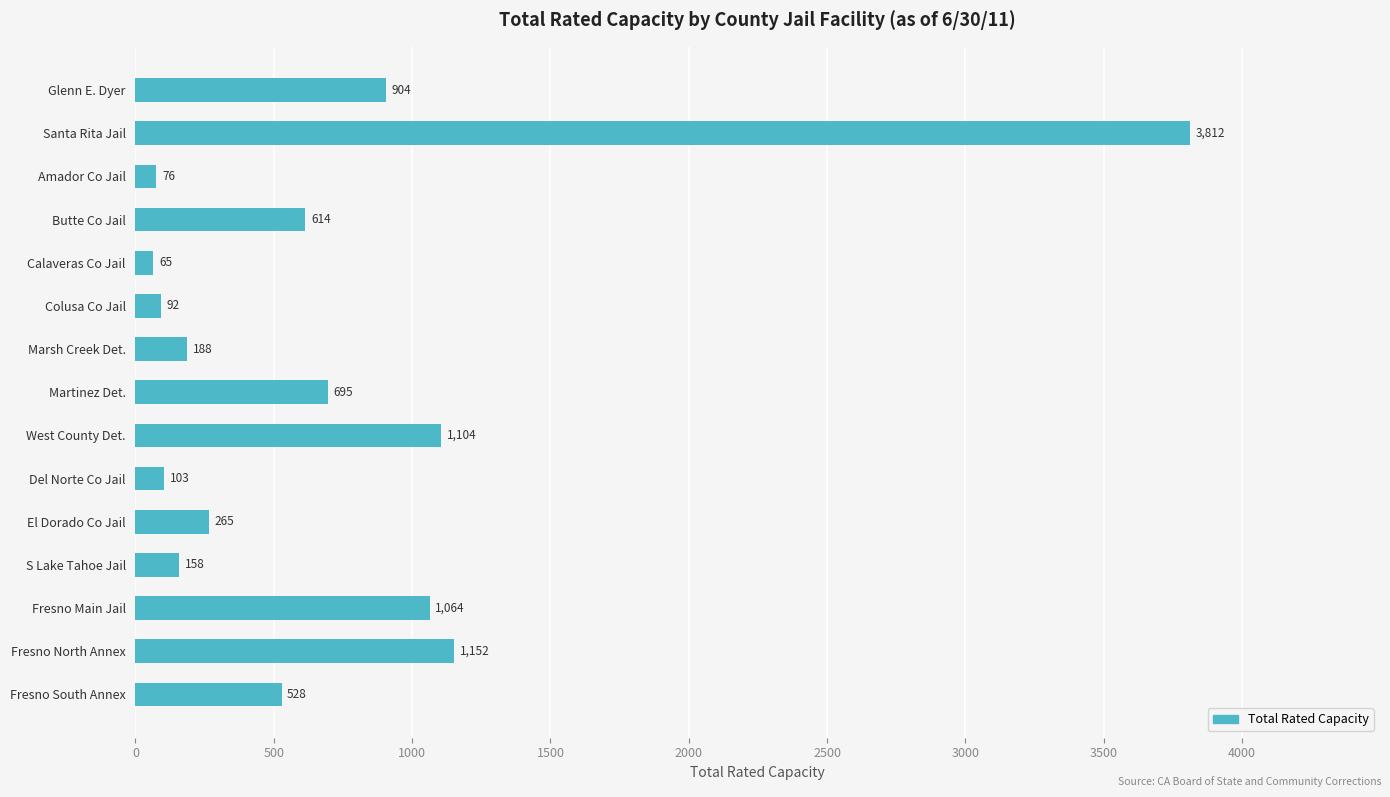

The chart shows a value of 695 at Martinez Det.. True or false?

True